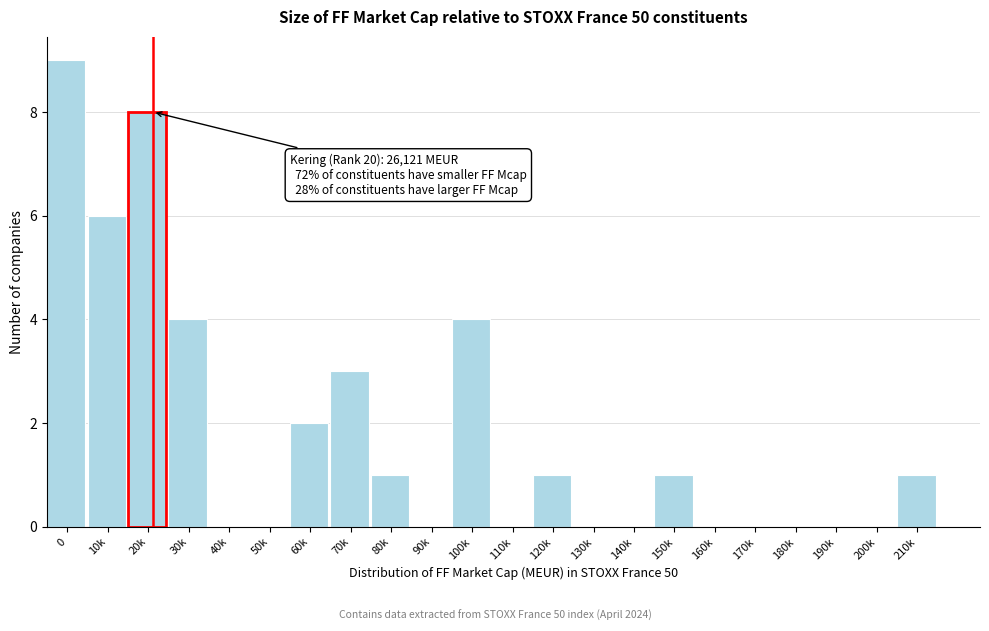

Reading left to right, list all the values displayed in this chart.

0=9	10k=6	20k=8	30k=4	40k=0	50k=0	60k=2	70k=3	80k=1	90k=0	100k=4	110k=0	120k=1	130k=0	140k=0	150k=1	160k=0	170k=0	180k=0	190k=0	200k=0	210k=1